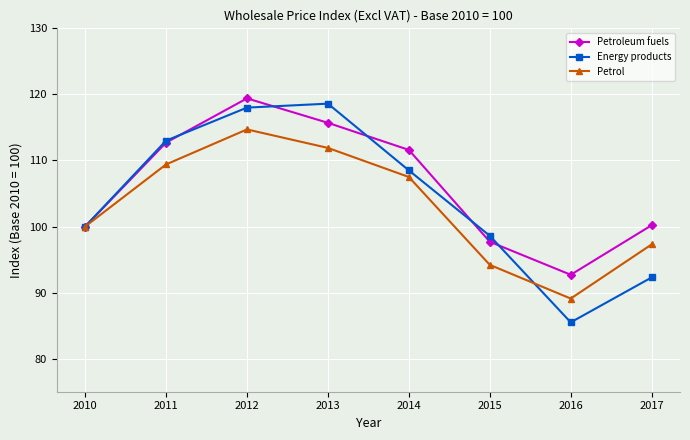

True or false: Petroleum fuels has more than 1 interior local peaks.

False